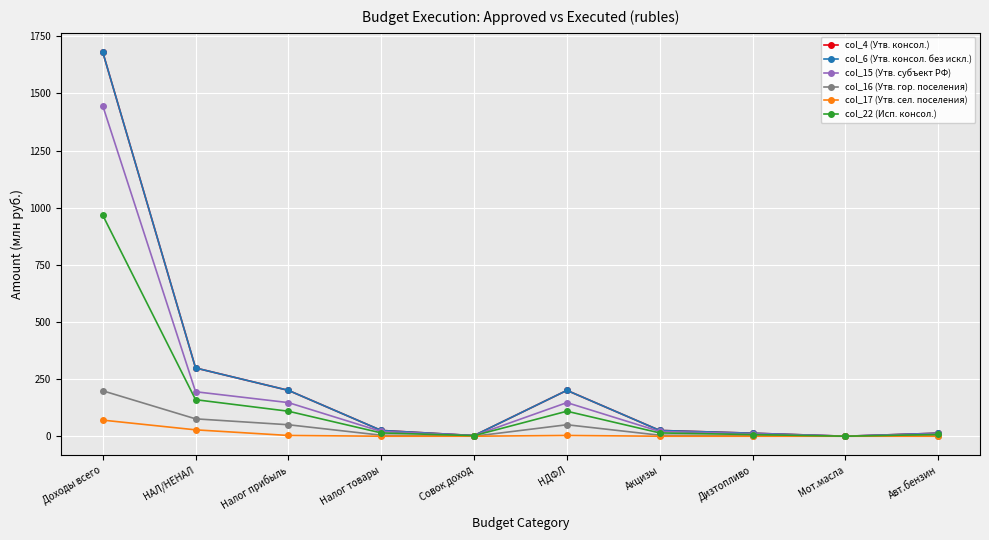

True or false: col_6 (Утв. консол. без искл.) and col_22 (Исп. консол.) cross at least once.

False